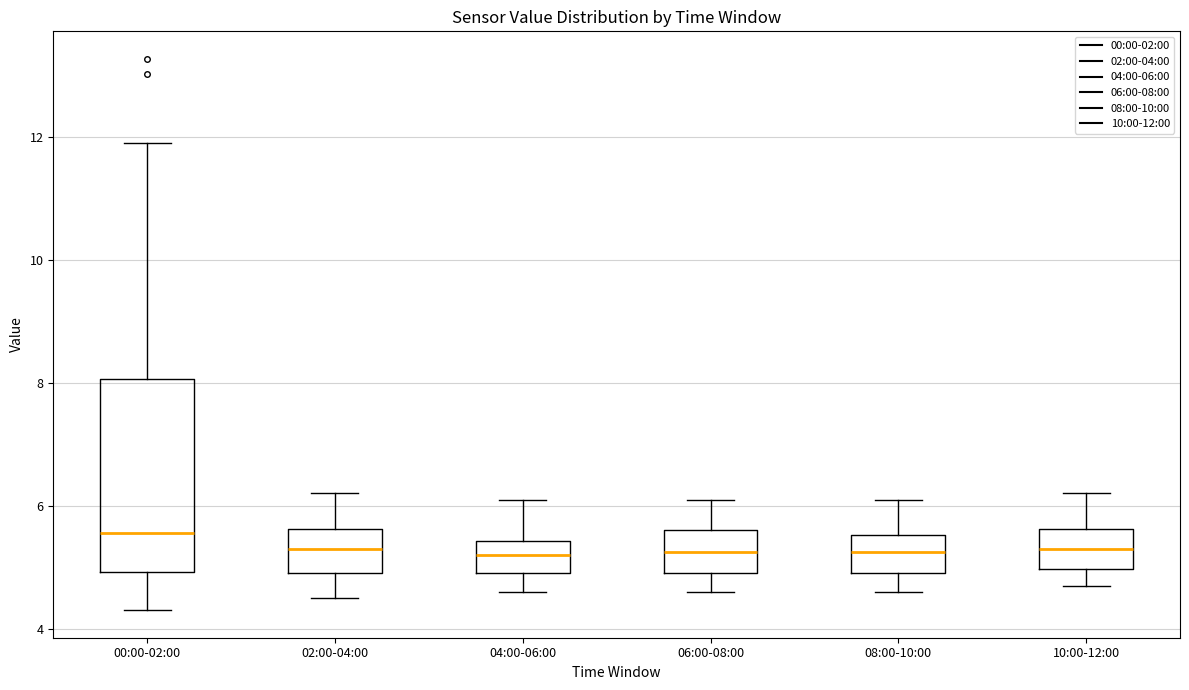

Reading left to right, read every box against the y-axis: the position of its median line, the range the box covers, and the ends of its whiskers. The values are not printed on the chart, so give them approximately, as read against the axis.

00:00-02:00: median 5.6, box 5.0 to 8.0, whiskers 4.4 to 12.0
02:00-04:00: median 5.4, box 5.0 to 5.6, whiskers 4.6 to 6.2
04:00-06:00: median 5.2, box 5.0 to 5.4, whiskers 4.6 to 6.2
06:00-08:00: median 5.2, box 5.0 to 5.6, whiskers 4.6 to 6.2
08:00-10:00: median 5.2, box 5.0 to 5.6, whiskers 4.6 to 6.2
10:00-12:00: median 5.4, box 5.0 to 5.6, whiskers 4.8 to 6.2